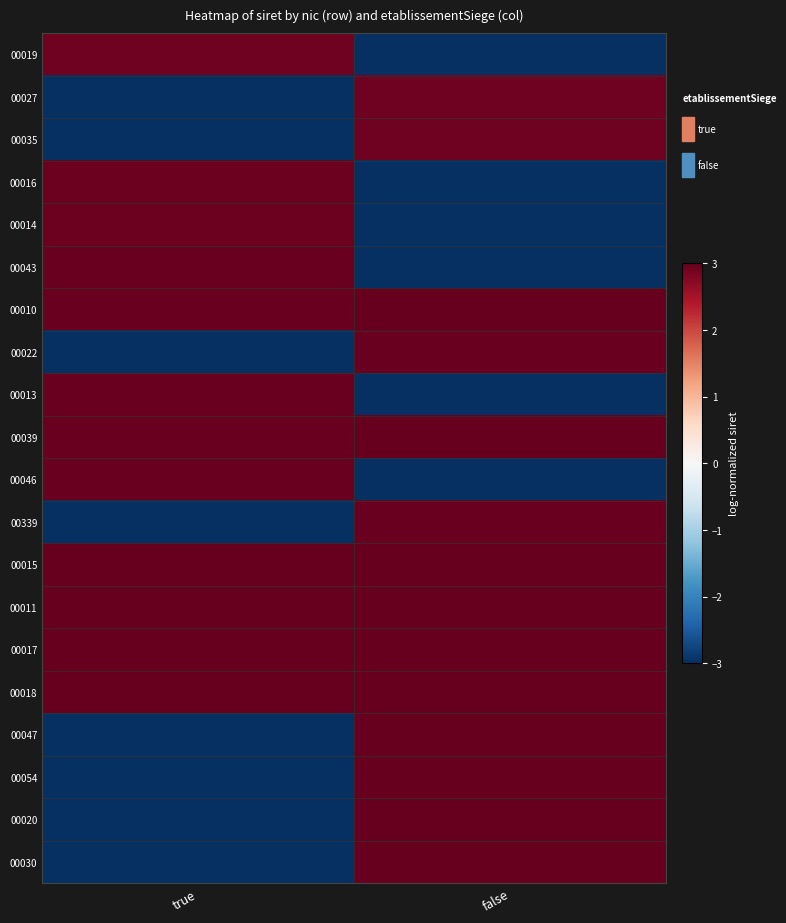

What is the total value across all series at true?

11.6